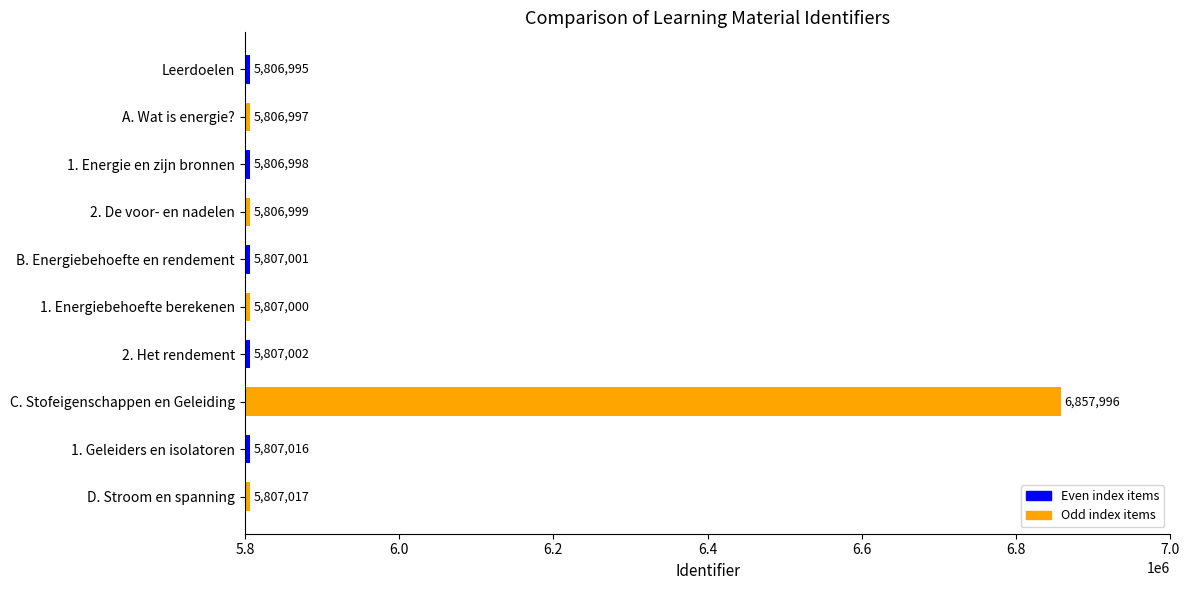

What is the label of the 5th bar from the top?

B. Energiebehoefte en rendement